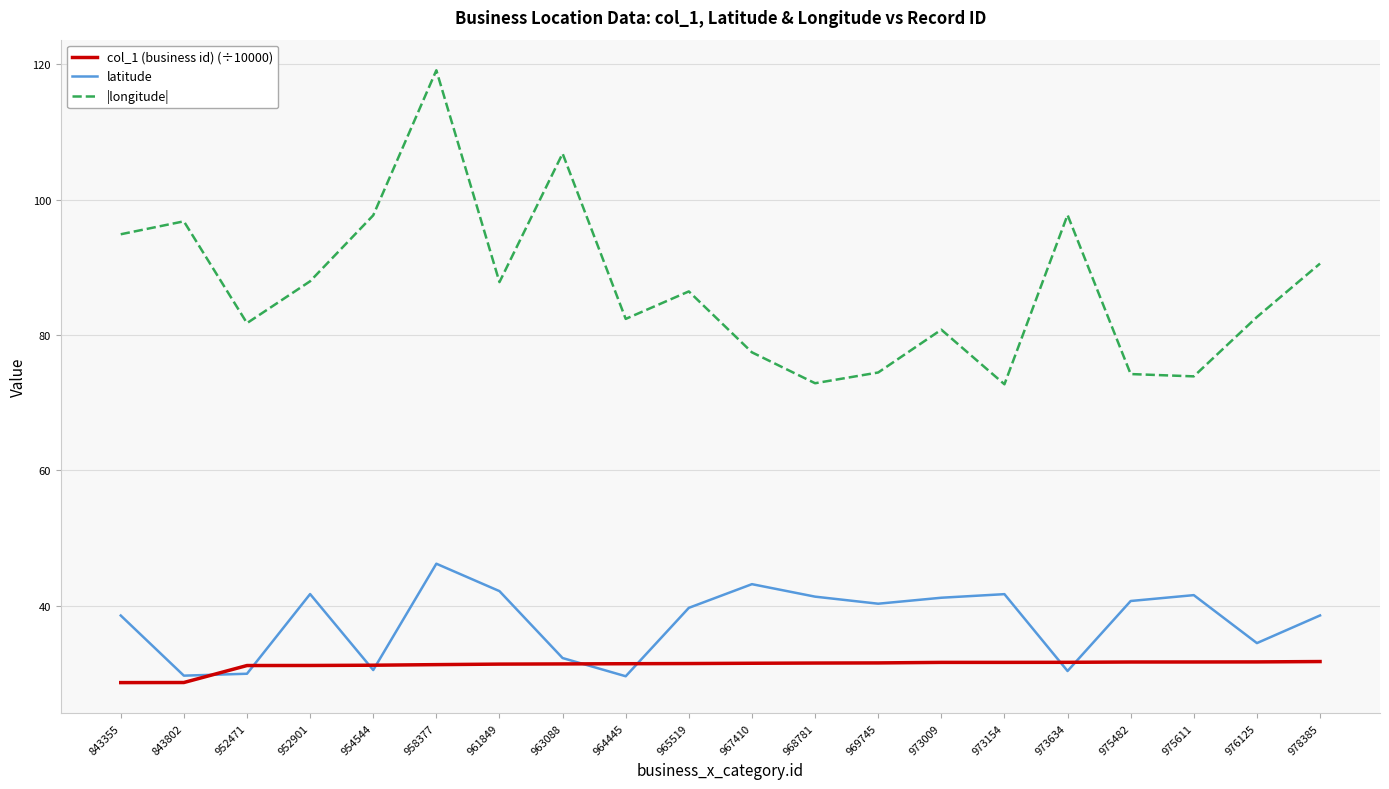

Read the latitude value at 954544.

30.5